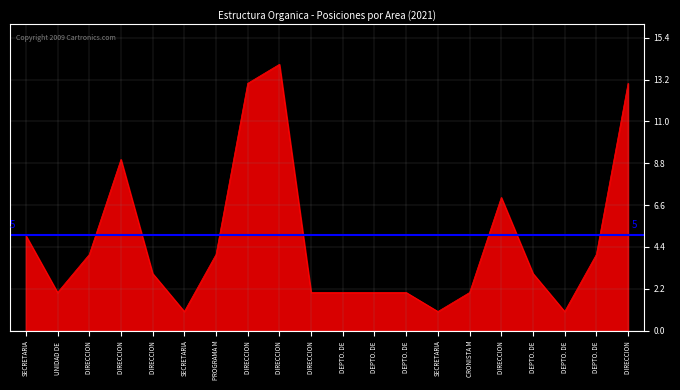

How many interior local peaks (higher than both neighbors) does the data have?

3